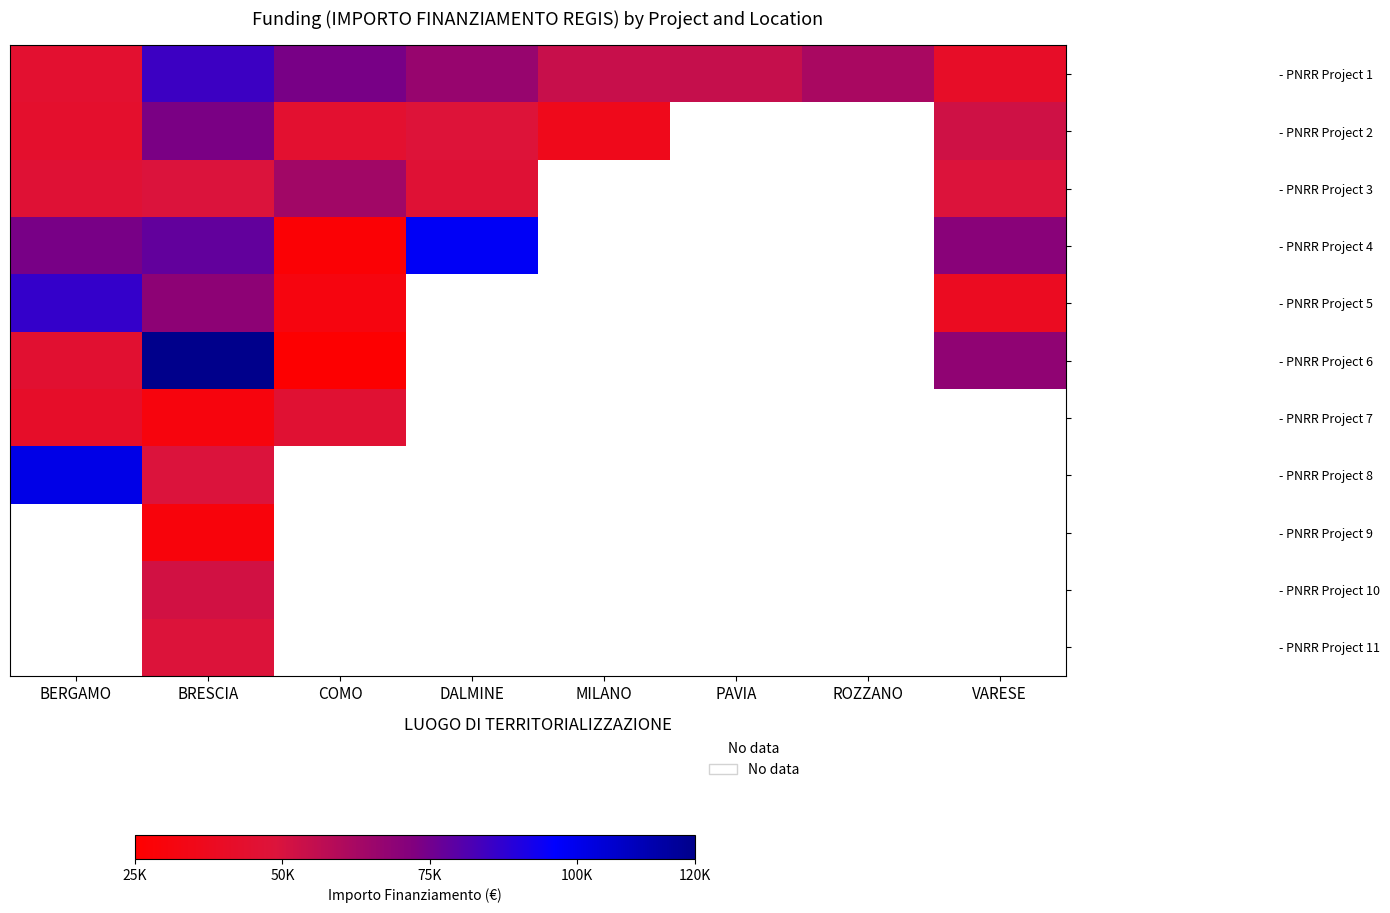

Which series has the widest spread of values?

- PNRR Project 6